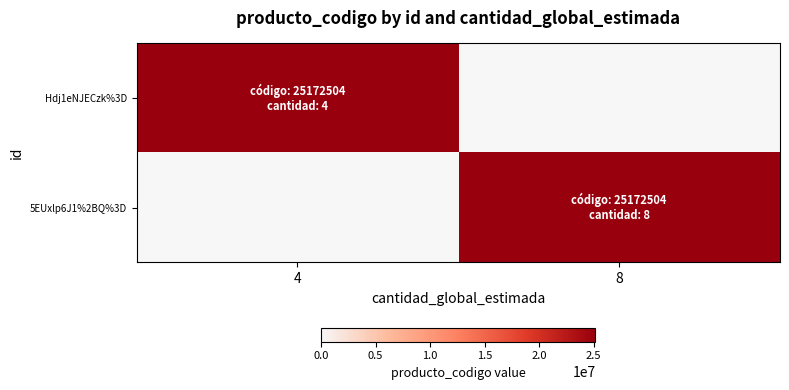

How many distinct data groups are displayed?

2